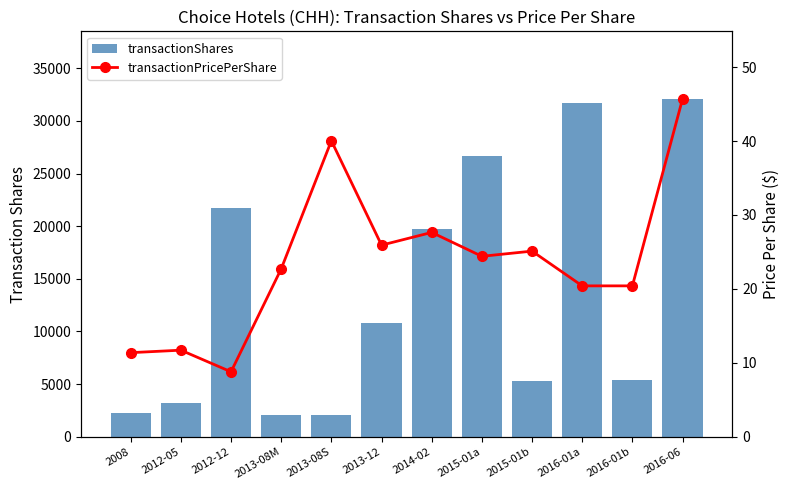

What is the average value of the transactionPricePerShare series?

23.7